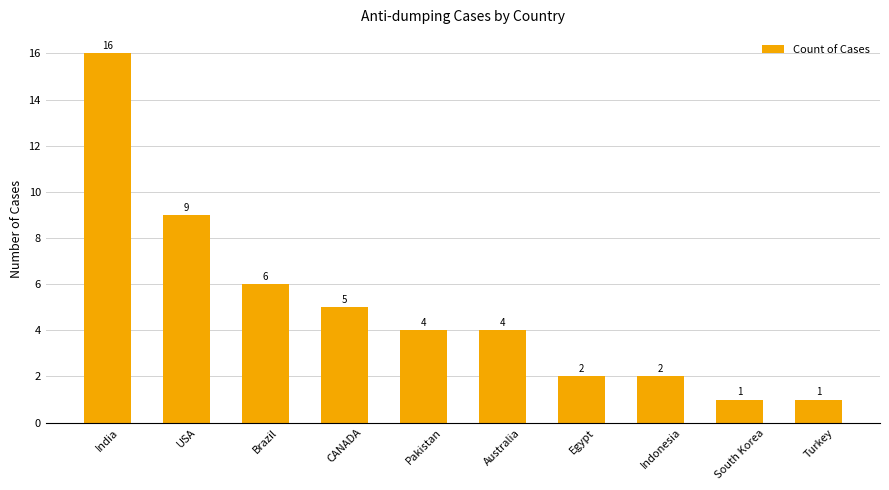

Which has a higher value, Australia or India?

India